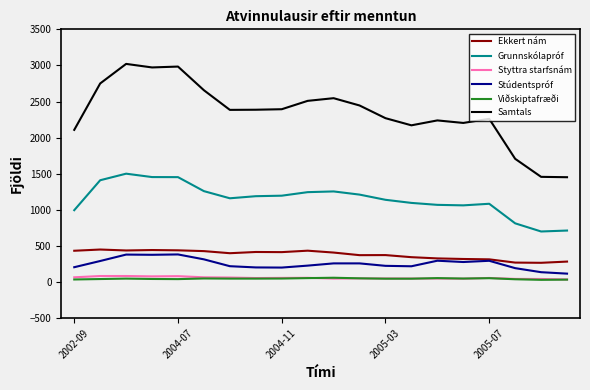

What is the average value of the Samtals series?

2345